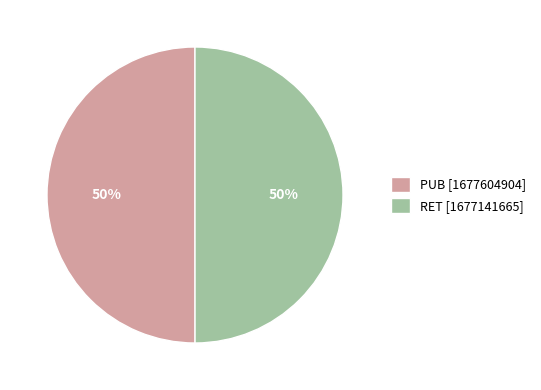

Do PUB [1677604904] and RET [1677141665] together represent more than half of the pie?

Yes